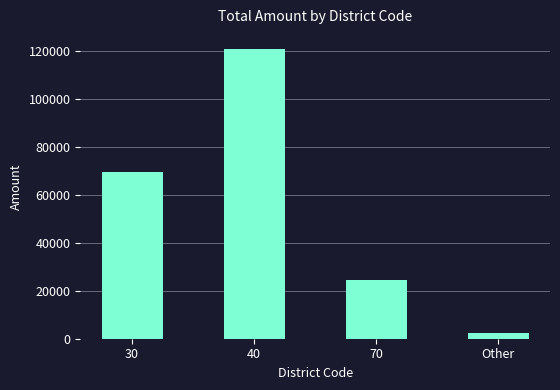

Which category has the lowest value across all series?

Other